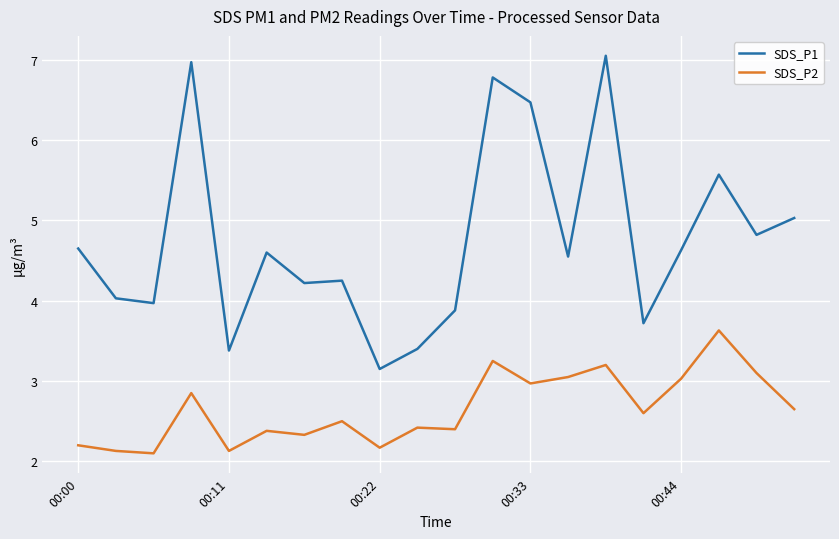

Which series has the largest total across all categories?

SDS_P1